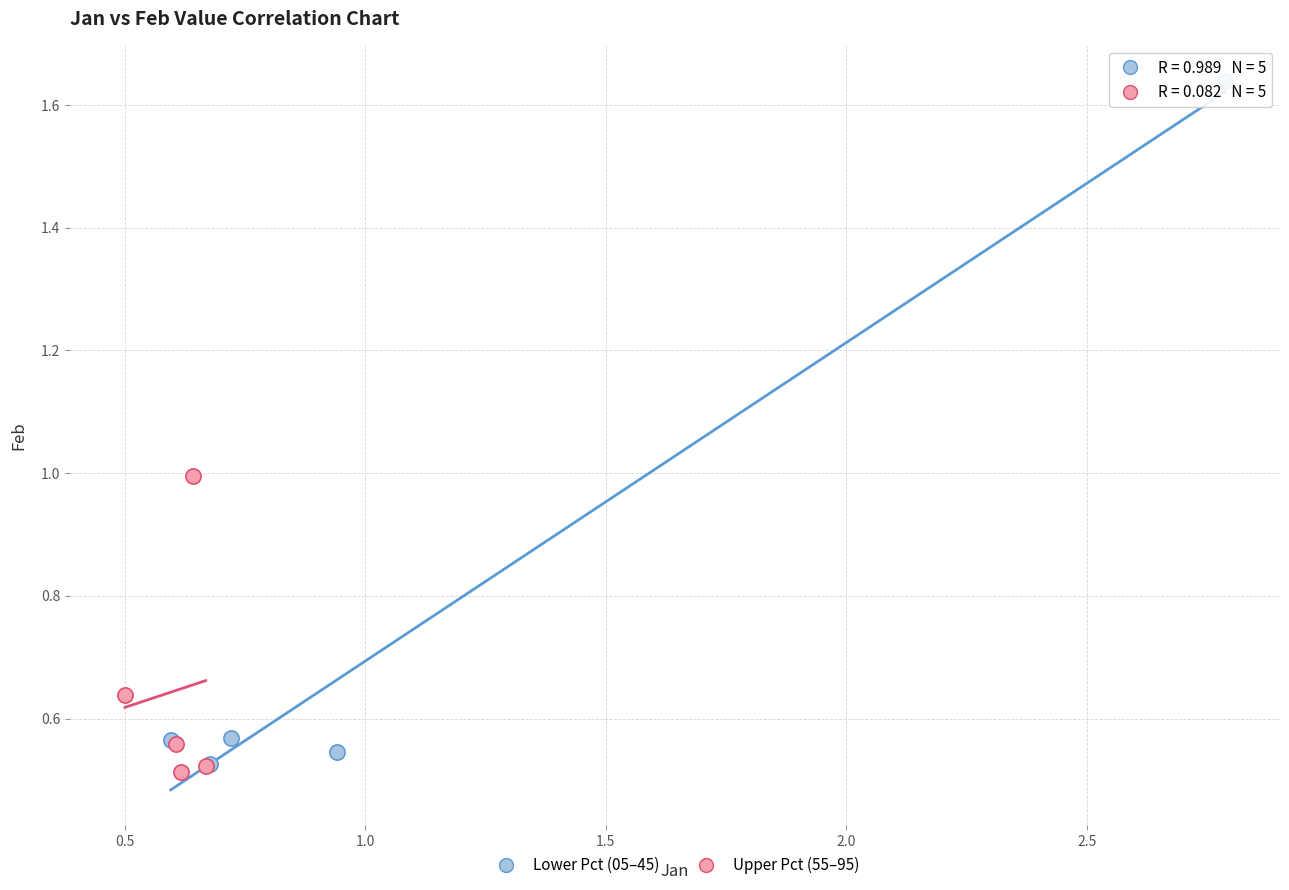

Which series reaches the minimum Y coordinate?

Upper Pct (55–95)